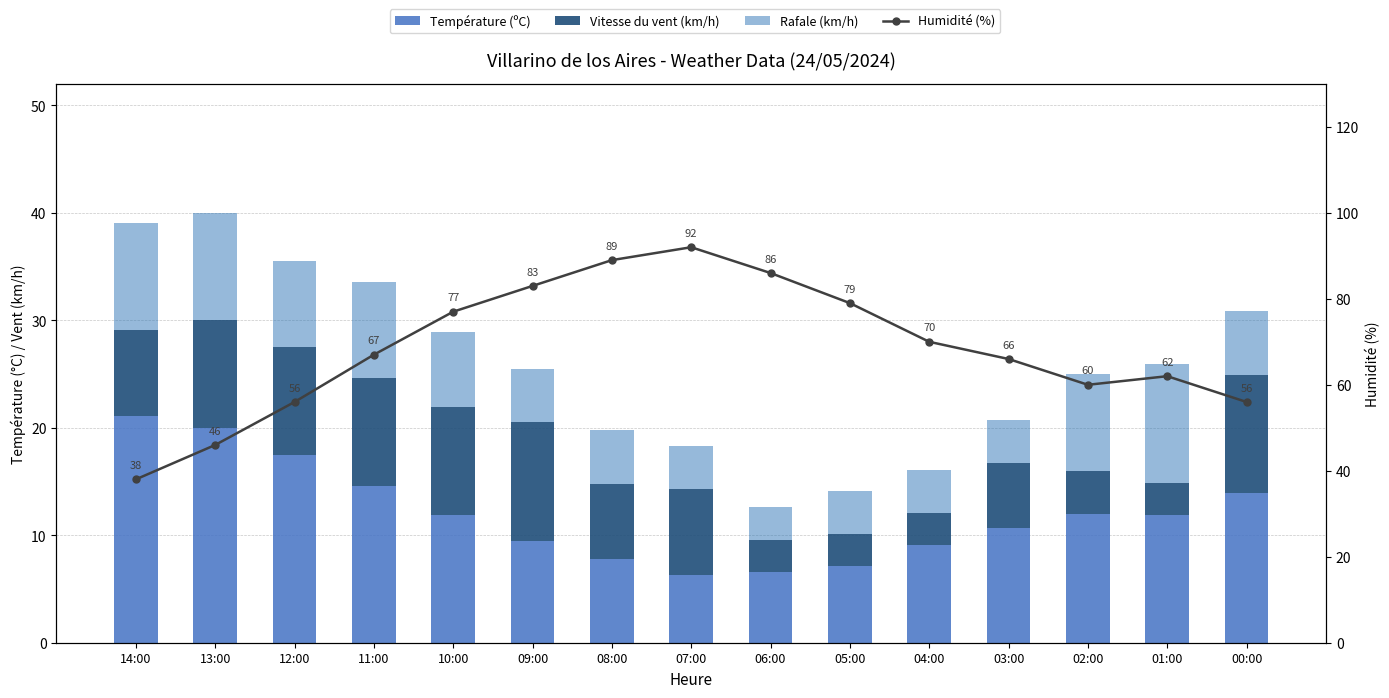

At which label does Température (ºC) first exceed 11?

14:00